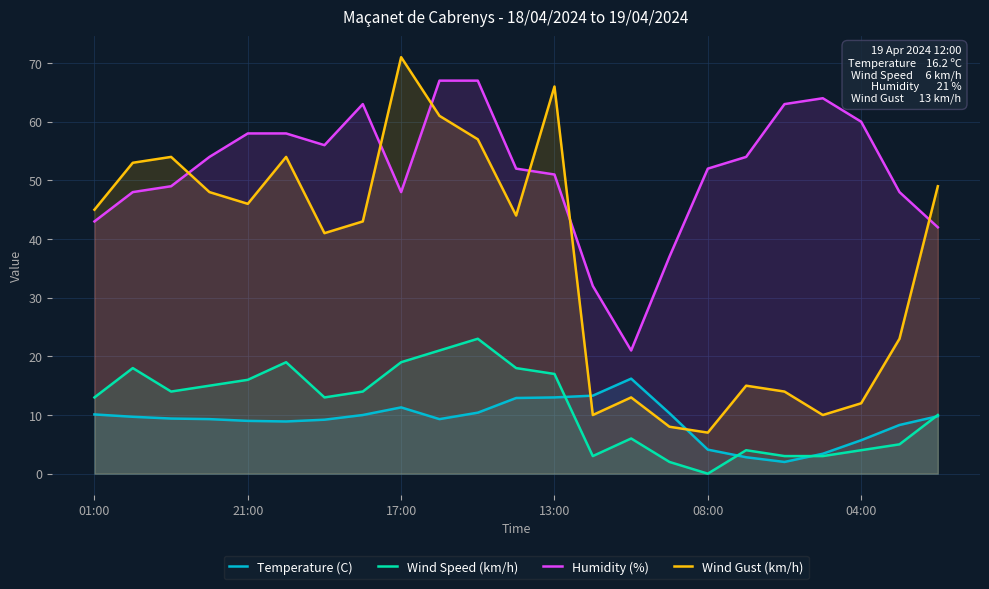

List the series in order of their peak value, lowest first.

Temperature (C), Wind Speed (km/h), Humidity (%), Wind Gust (km/h)